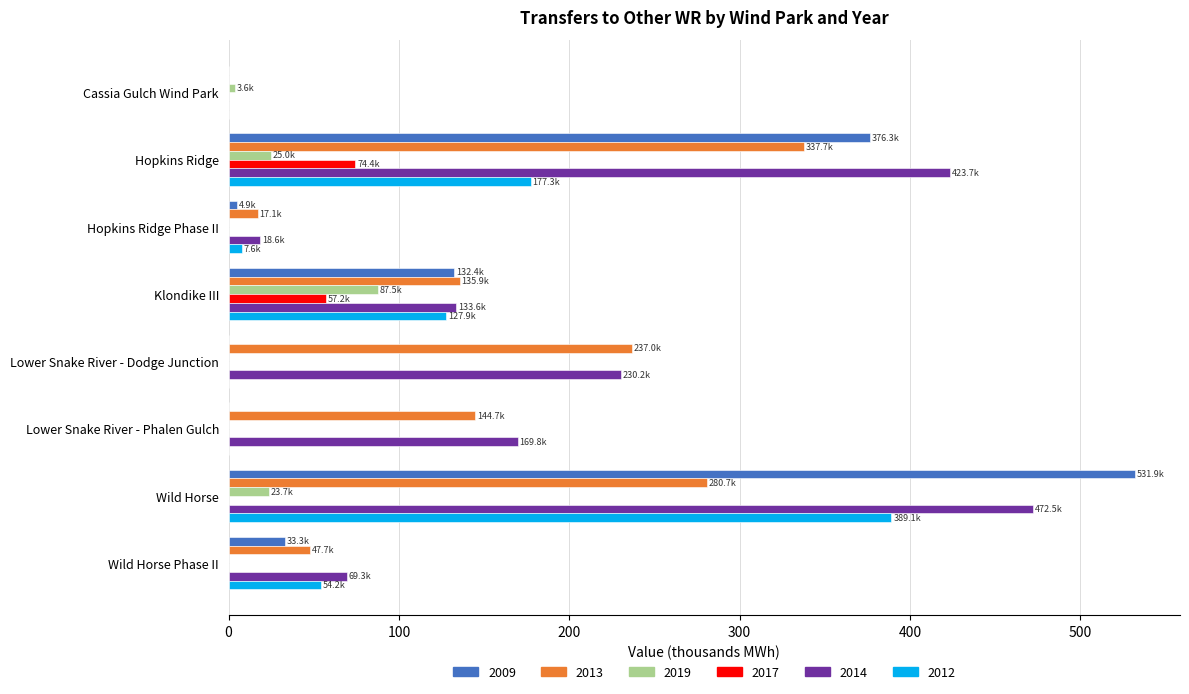

True or false: 2017 has a value of 89.7 at Klondike III.

False